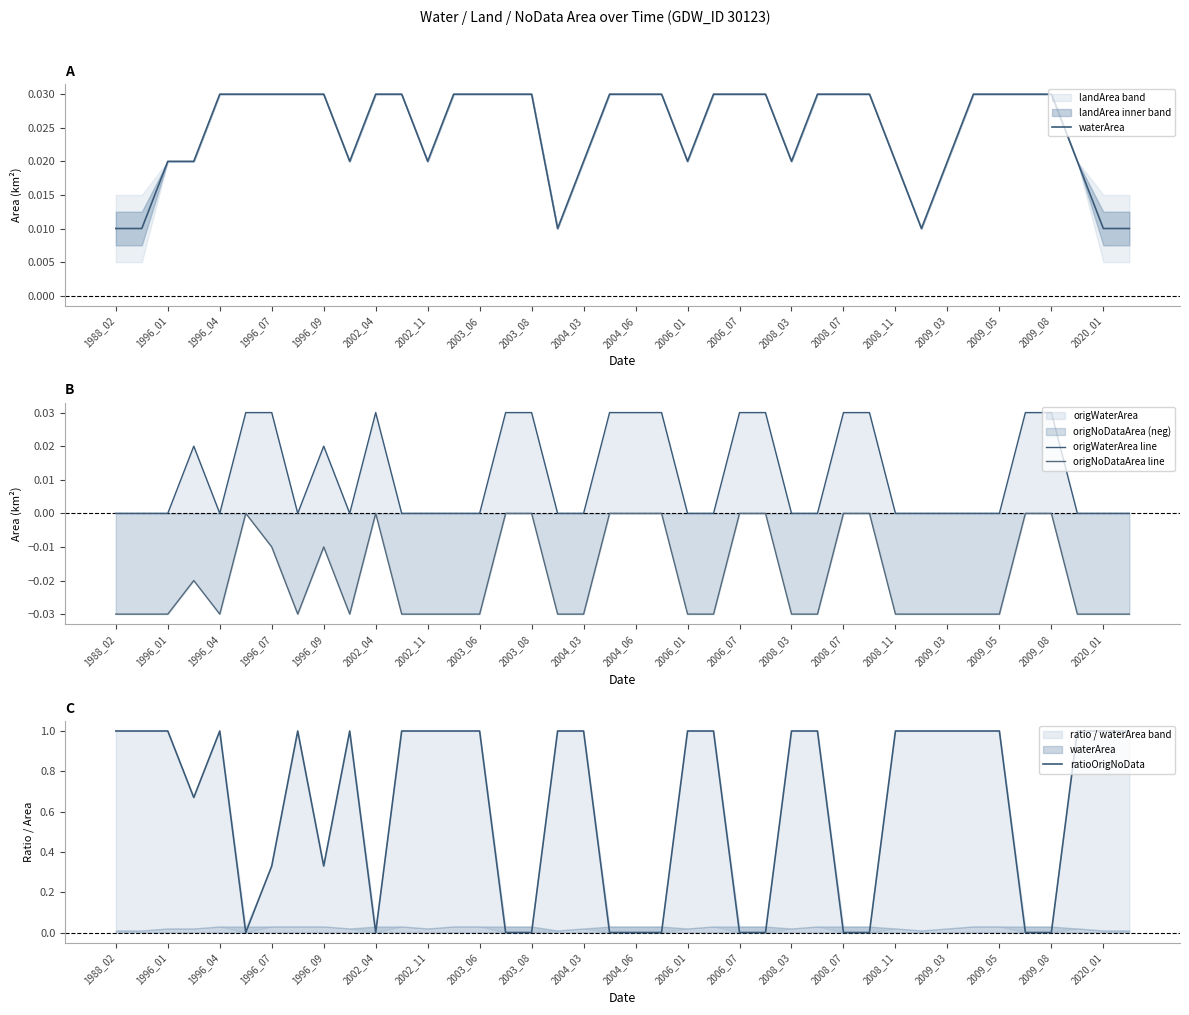

How many interior local peaks does the origWaterArea line series have?

3